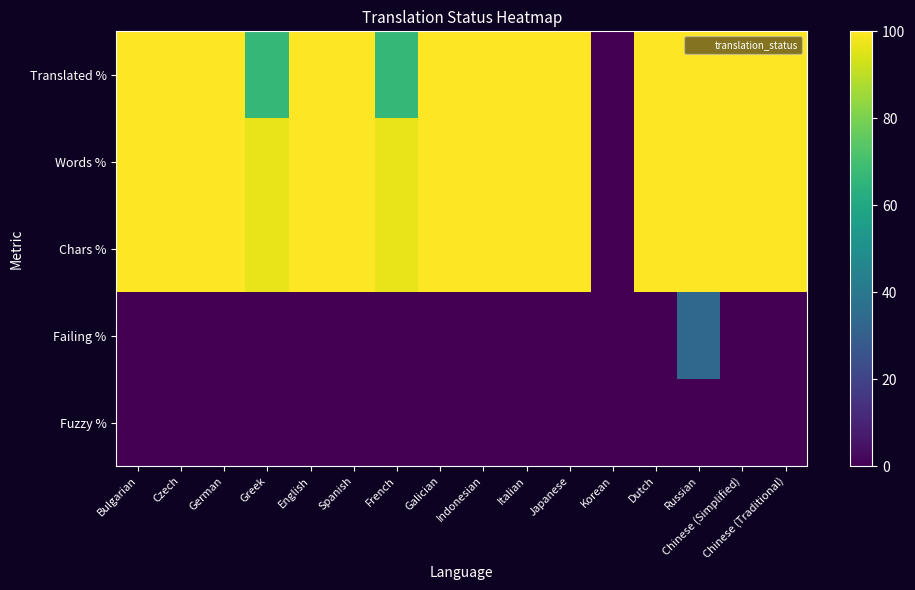

How many series are shown in this chart?

5